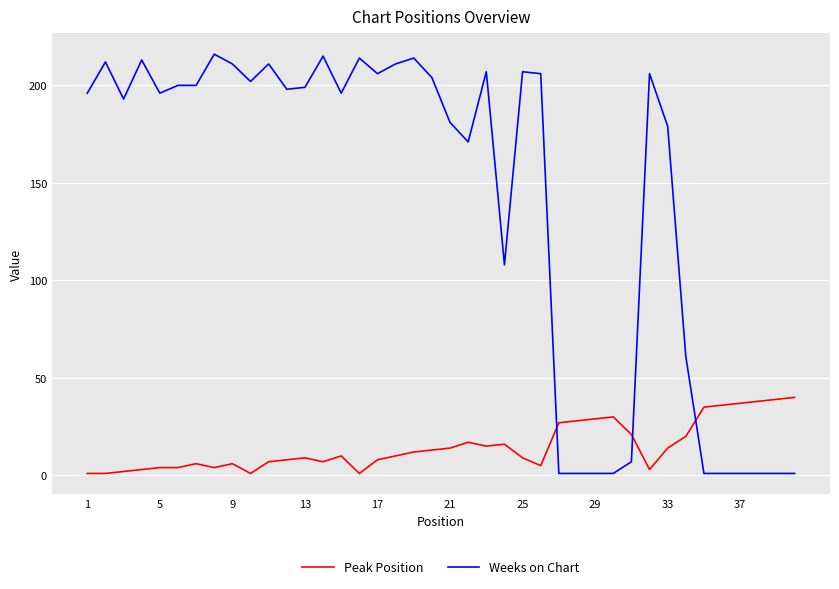

What is the greatest value displayed?

216